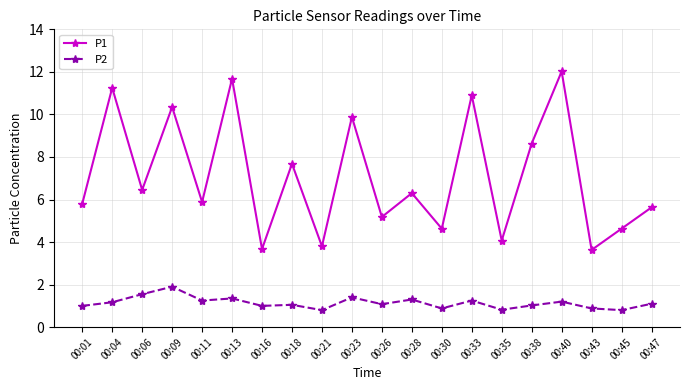

Where is the first local minimum for P1?

00:06